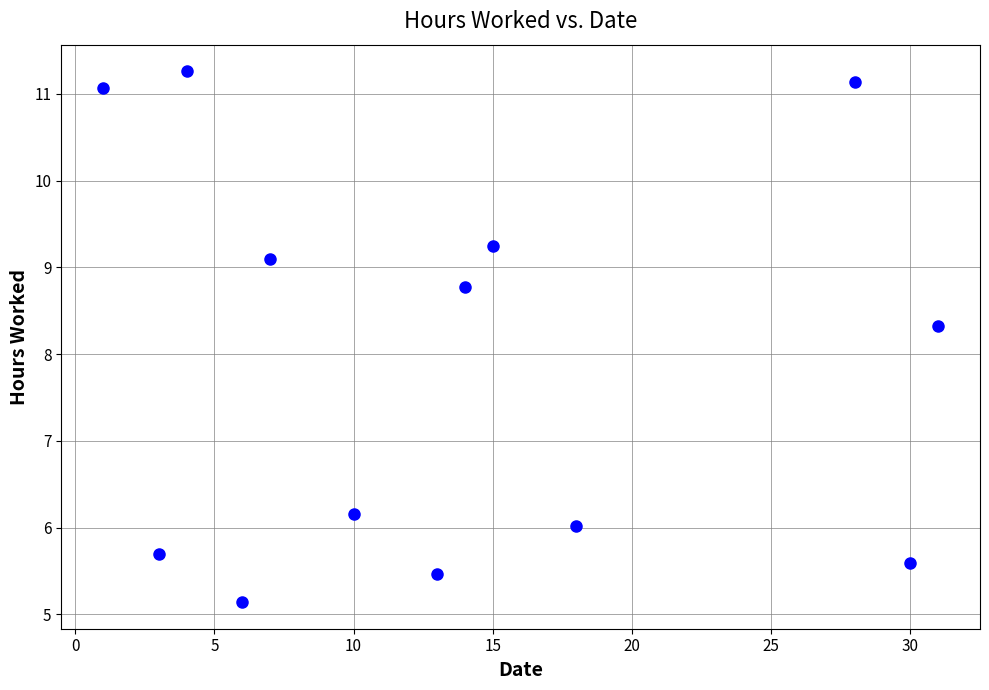

What is the range of Y values (max minus min)?

6.1